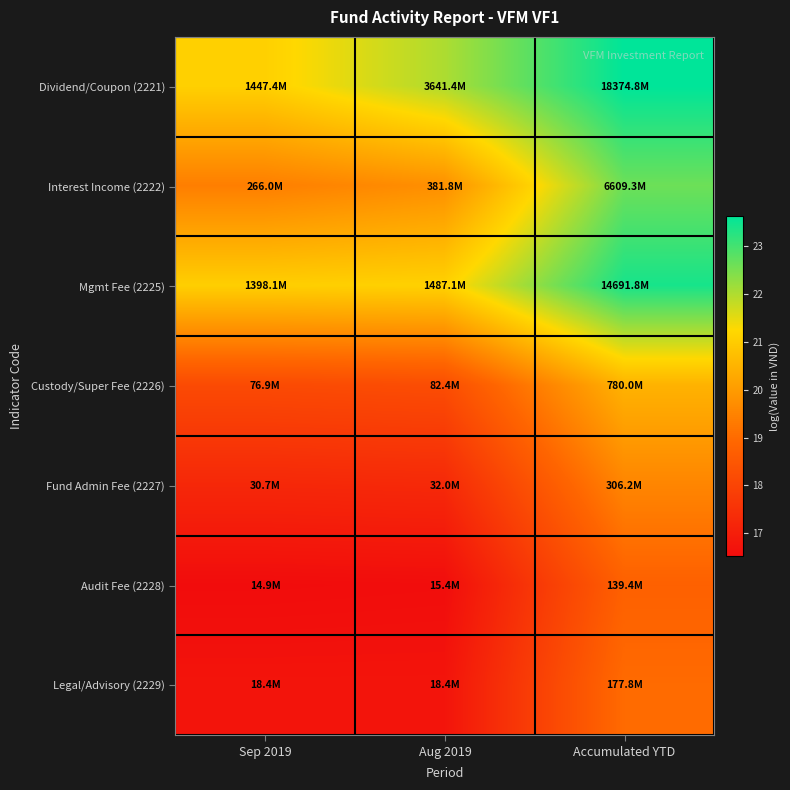

Reading left to right, extract all data points from this chart.

Dividend/Coupon (2221): Sep 2019=21.1	Aug 2019=22.0	Accumulated YTD=23.6
Interest Income (2222): Sep 2019=19.4	Aug 2019=19.8	Accumulated YTD=22.6
Mgmt Fee (2225): Sep 2019=21.1	Aug 2019=21.1	Accumulated YTD=23.4
Custody/Super Fee (2226): Sep 2019=18.2	Aug 2019=18.2	Accumulated YTD=20.5
Fund Admin Fee (2227): Sep 2019=17.2	Aug 2019=17.3	Accumulated YTD=19.5
Audit Fee (2228): Sep 2019=16.5	Aug 2019=16.6	Accumulated YTD=18.8
Legal/Advisory (2229): Sep 2019=16.7	Aug 2019=16.7	Accumulated YTD=19.0